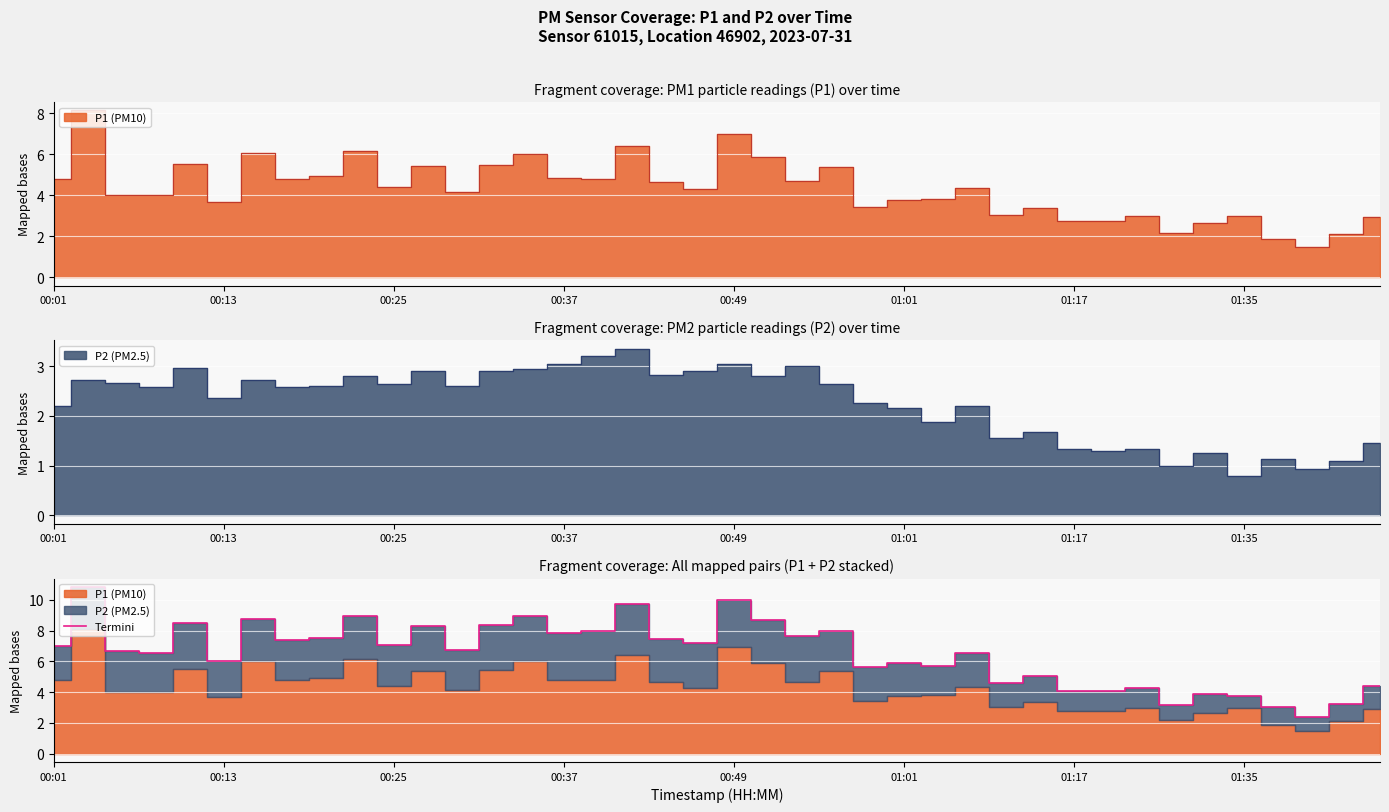

What is the smallest value displayed?

2.4